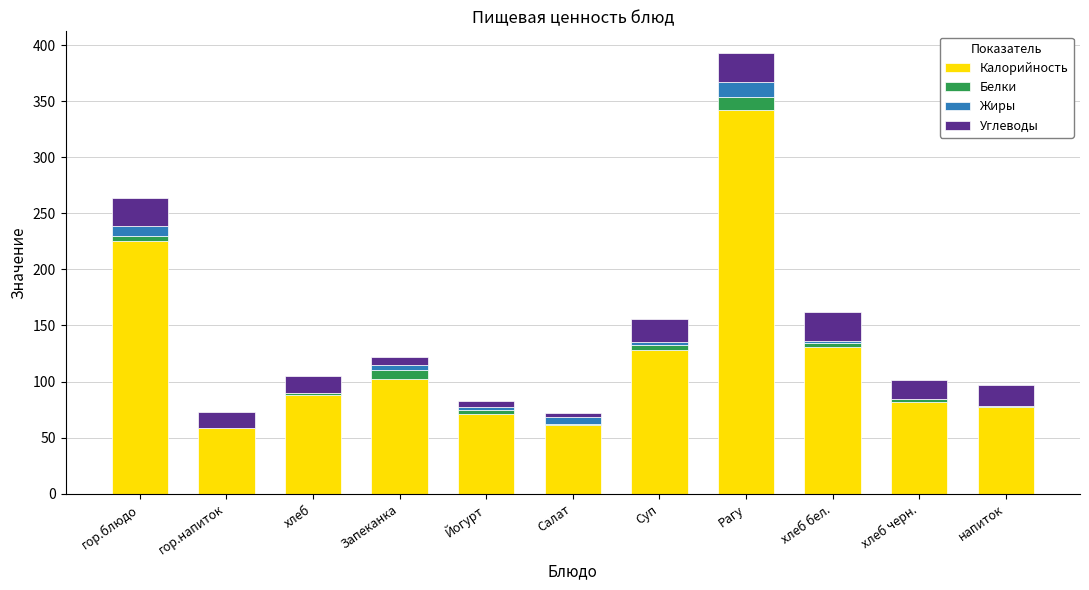

At which category is the sum across all series the highest?

Рагу